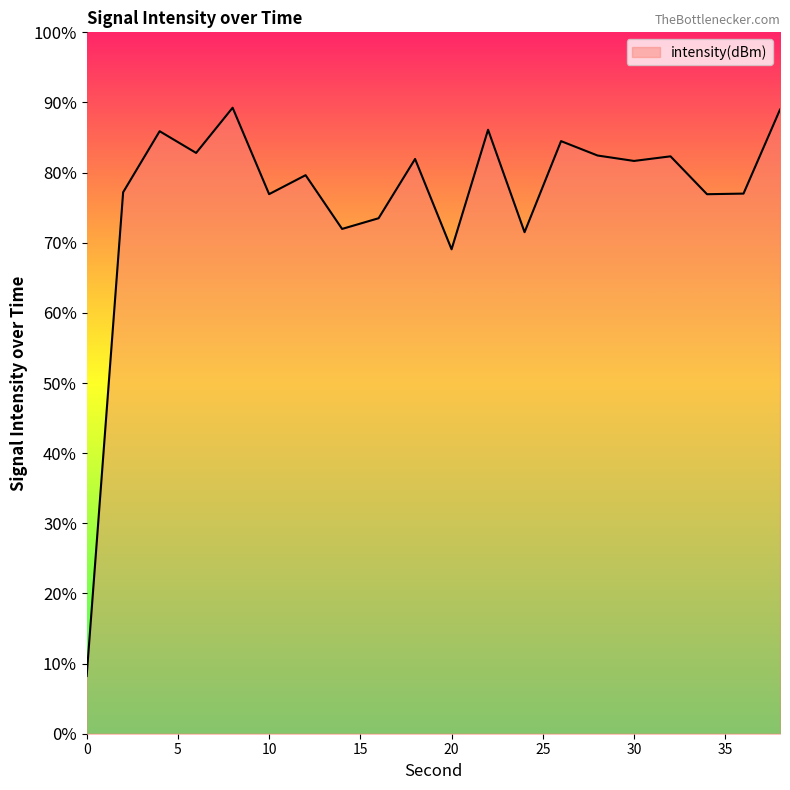

How many interior local valleys (lower than both neighbors) does the data have?

7